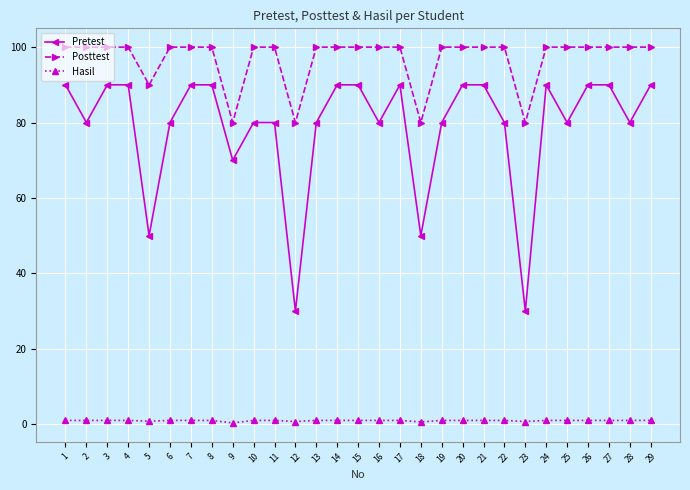

List the series in order of their overall mean, lowest first.

Hasil, Pretest, Posttest